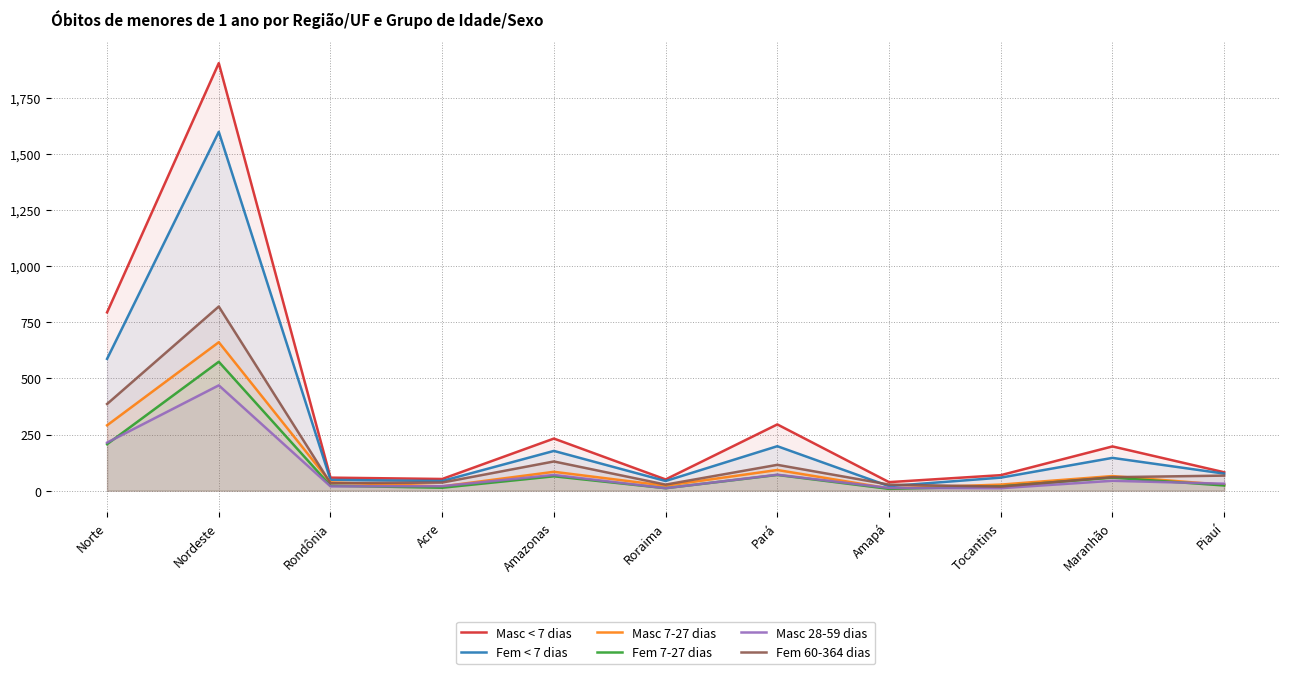

How many lines are shown in the chart?

6